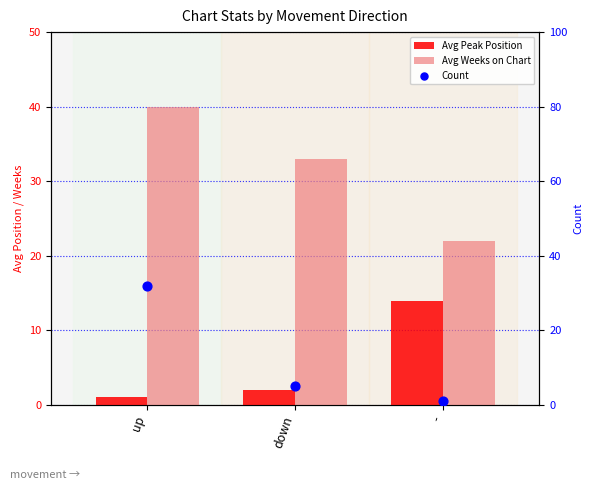

Which series has the largest Y range (max minus min)?

Count